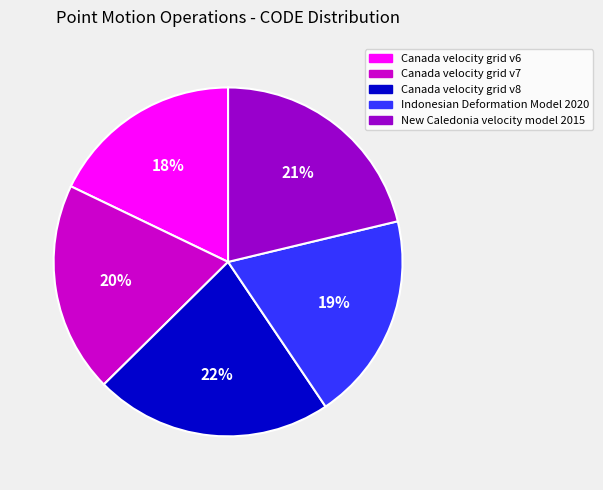

Count the number of slices in the pie.

5